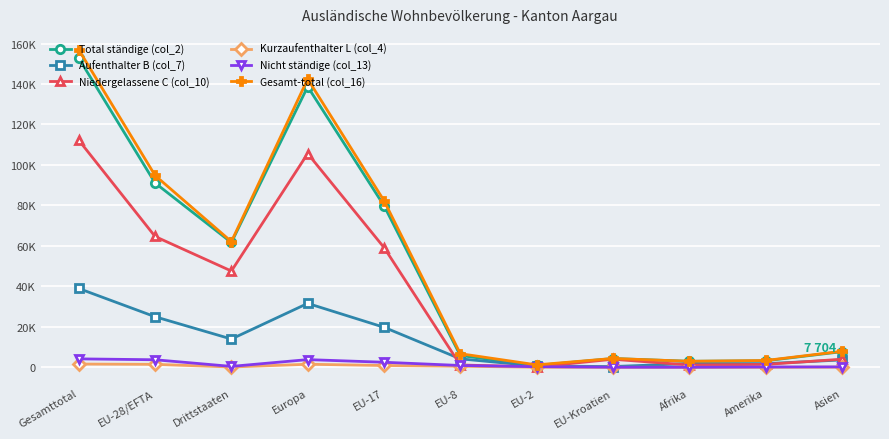

Which series has the largest total across all categories?

Gesamt-total (col_16)